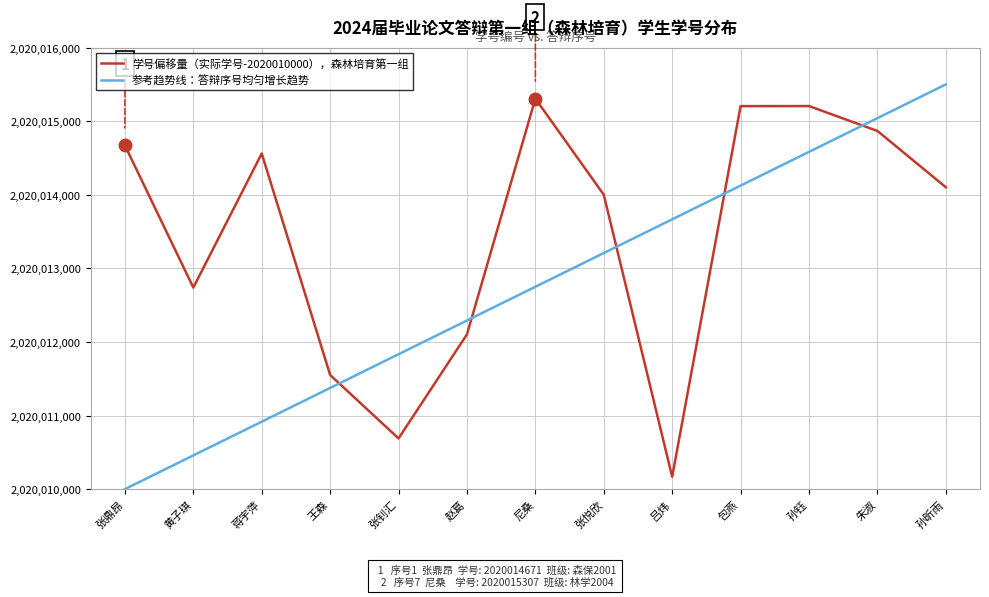

At which category does 学号偏移量（实际学号-2020010000），森林培育第一组 reach its first local valley?

黄子琪